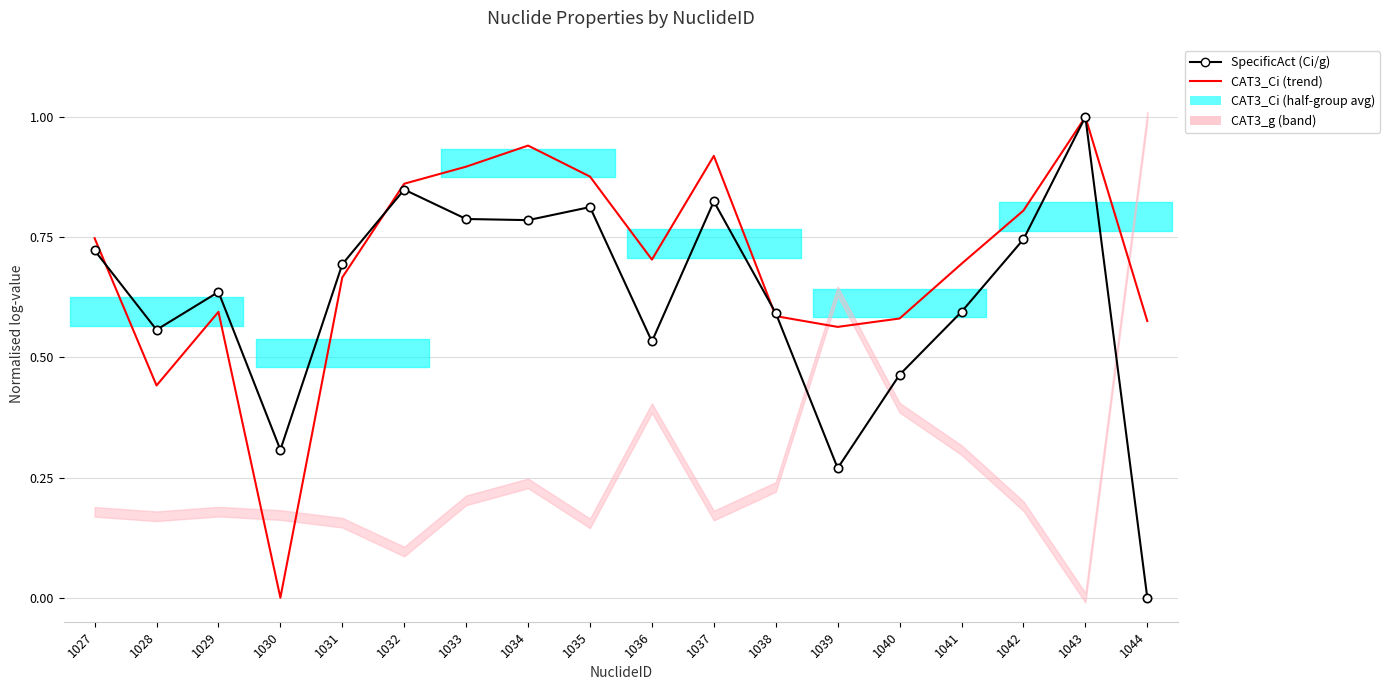

Reading left to right, transcribe all the data shown in this chart.

SpecificAct (Ci/g): 1027=0.7	1028=0.6	1029=0.6	1030=0.3	1031=0.7	1032=0.8	1033=0.8	1034=0.8	1035=0.8	1036=0.5	1037=0.8	1038=0.6	1039=0.3	1040=0.5	1041=0.6	1042=0.7	1043=1.0	1044=0.0
CAT3_Ci: 1027=0.7	1028=0.4	1029=0.6	1030=0.0	1031=0.7	1032=0.9	1033=0.9	1034=0.9	1035=0.9	1036=0.7	1037=0.9	1038=0.6	1039=0.6	1040=0.6	1041=0.7	1042=0.8	1043=1.0	1044=0.6